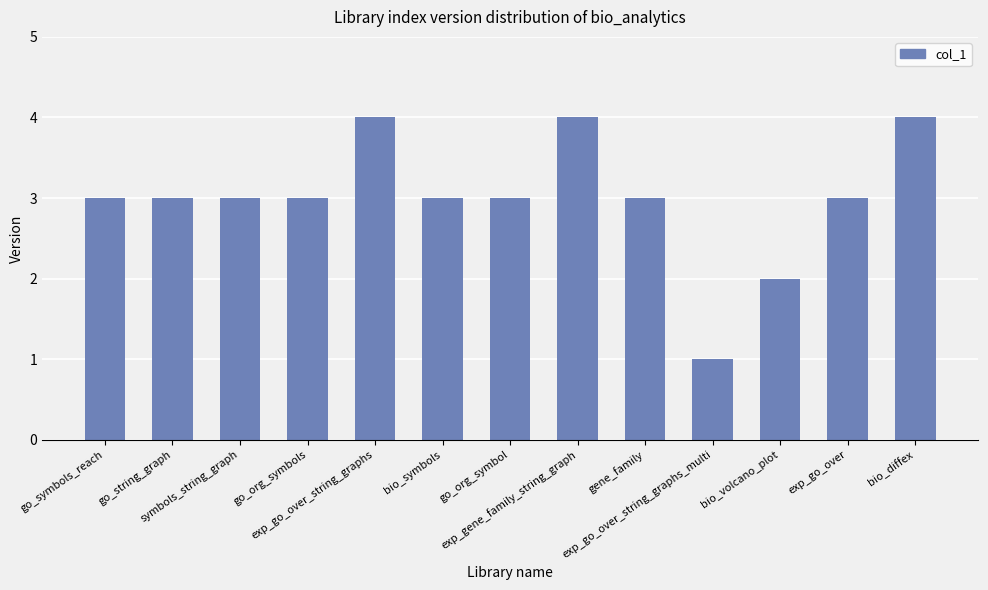

What is the sum of the values at exp_go_over_string_graphs_multi and go_org_symbol?

4